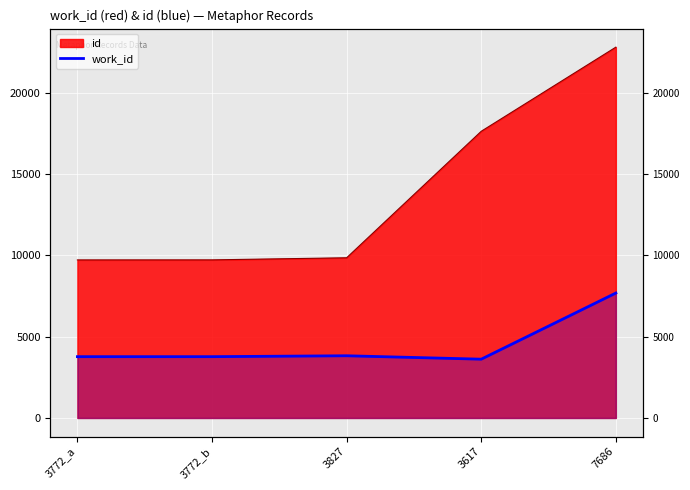

How many values are below 3772?

1